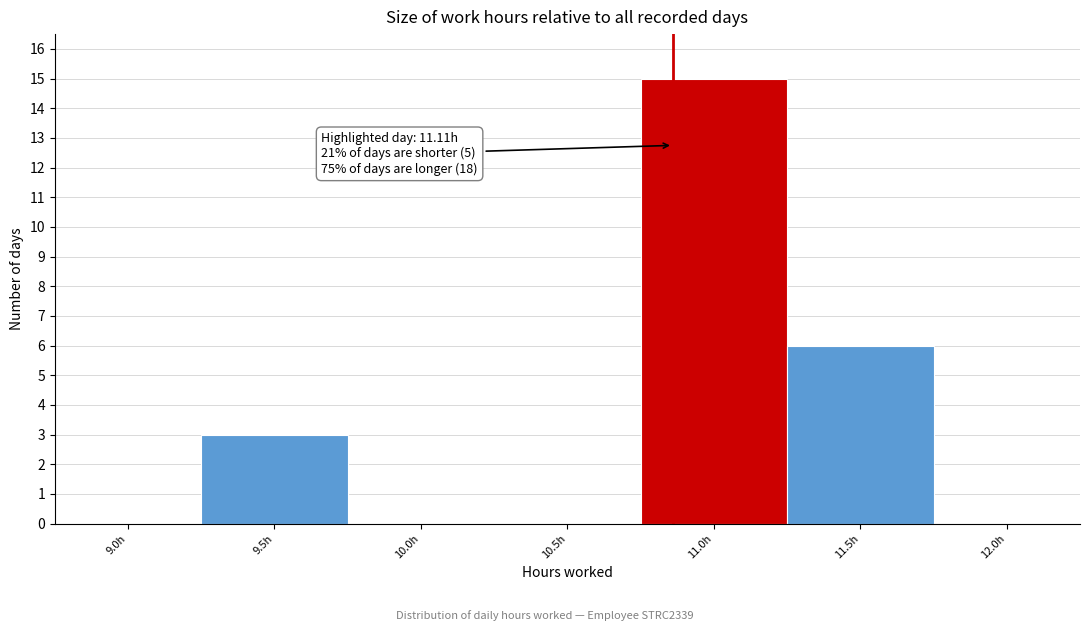

Reading left to right, what are all the values shown in this chart?

9.0h=0	9.5h=3	10.0h=0	10.5h=0	11.0h=15	11.5h=6	12.0h=0